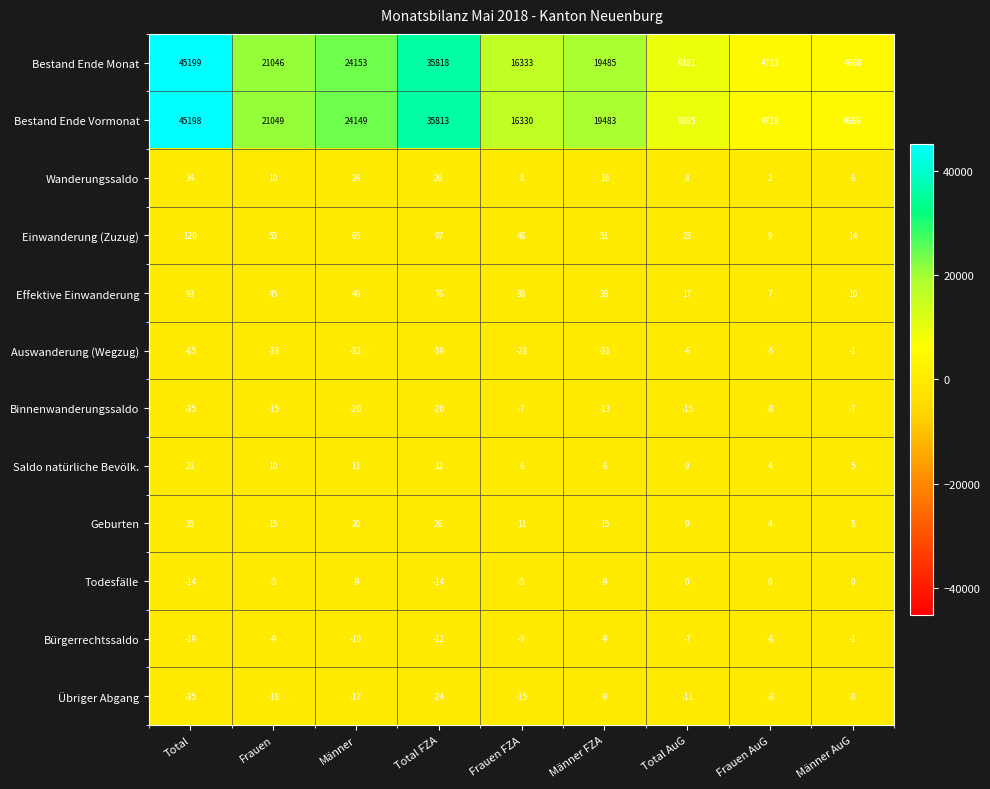

The Effektive Einwanderung series shows 48 at Männer. True or false?

True